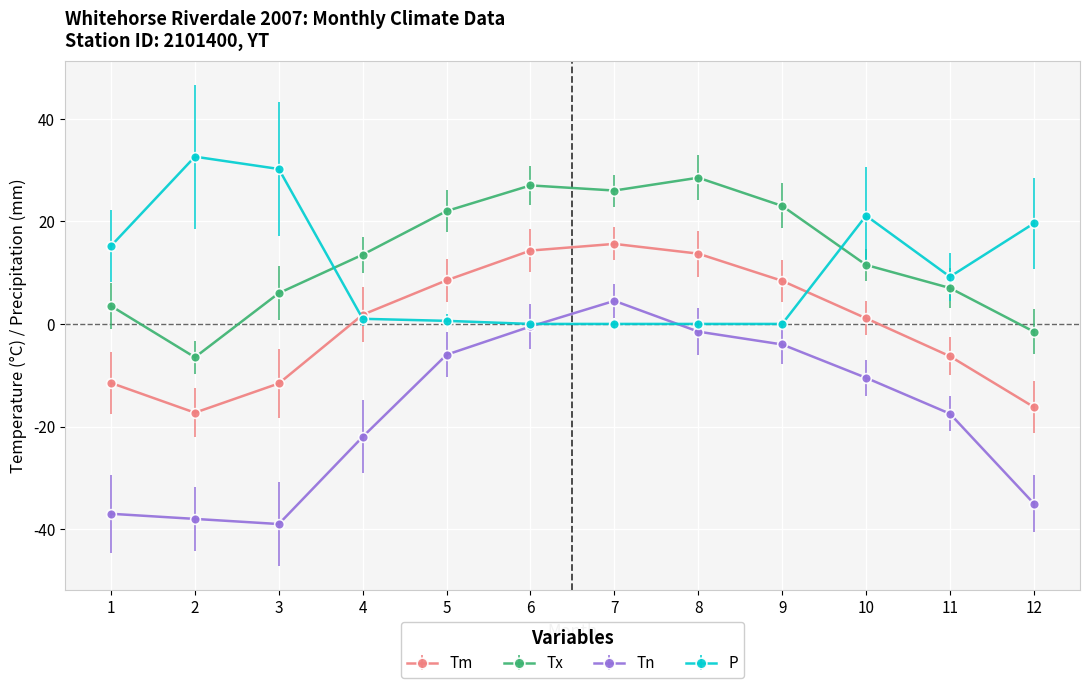

Is the value of Tm at 12 greater than the value of P at 5?

No